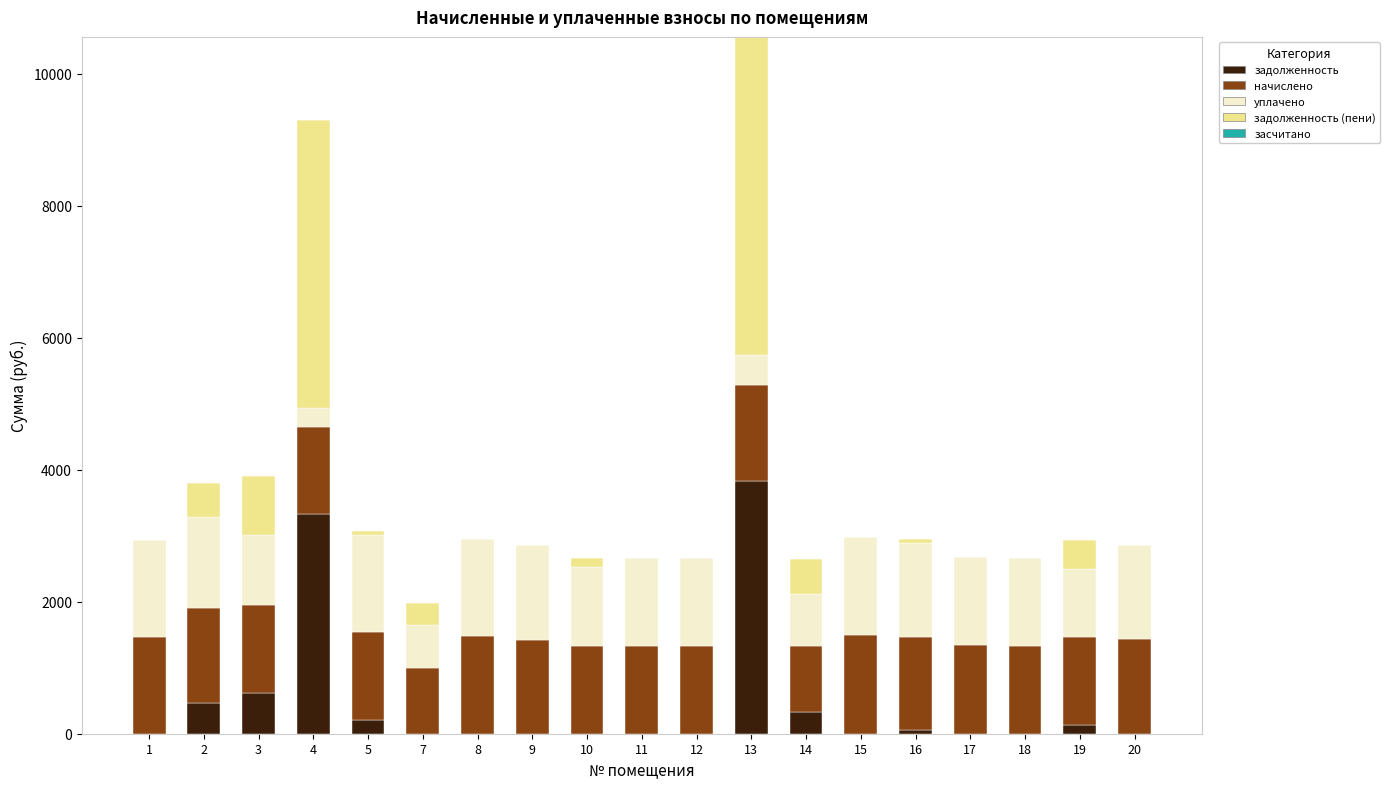

What is the maximum value for задолженность?

3829.5